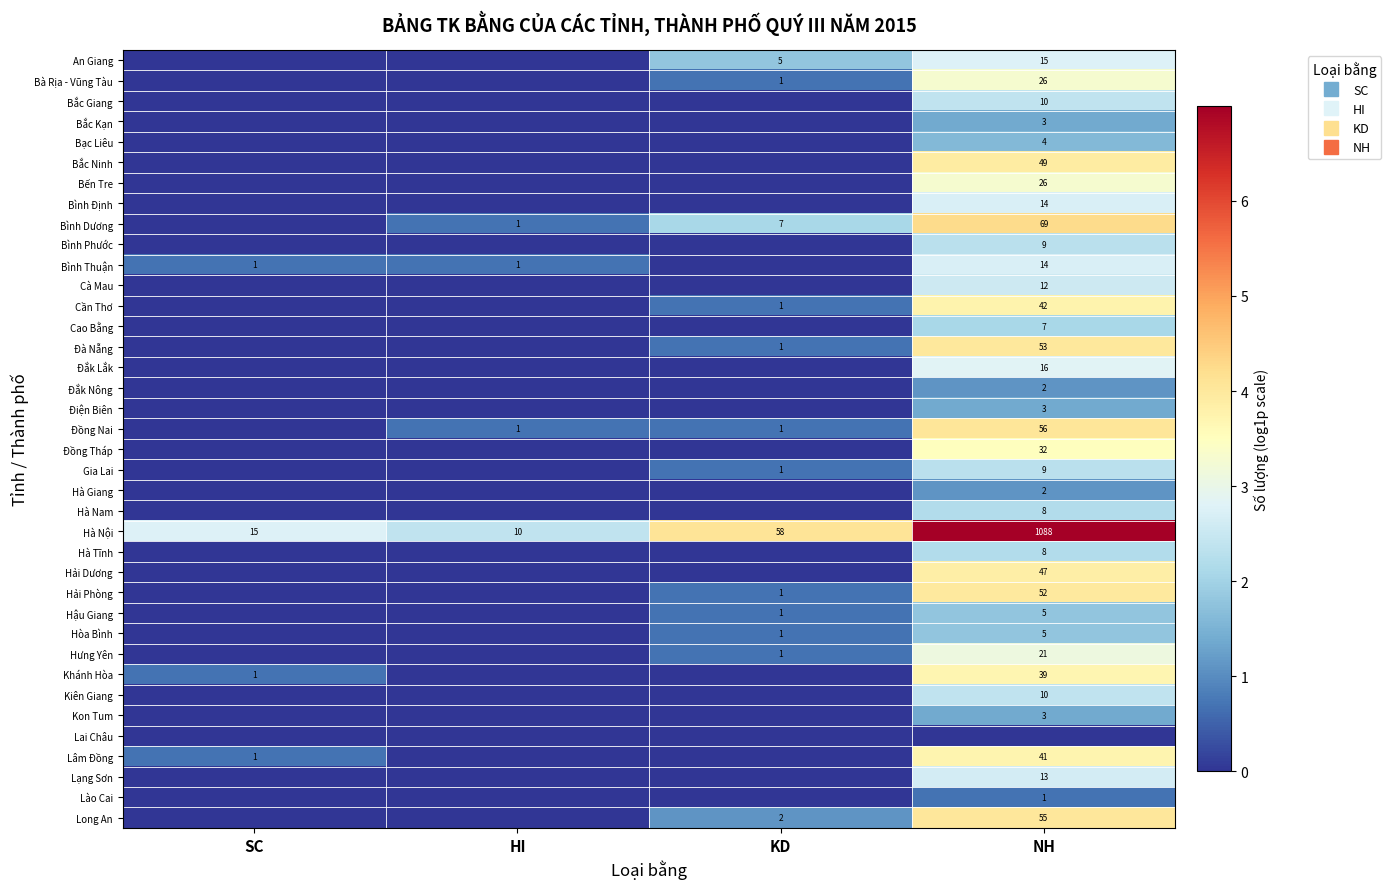

What is the difference between the highest and lowest values at KD?

4.1